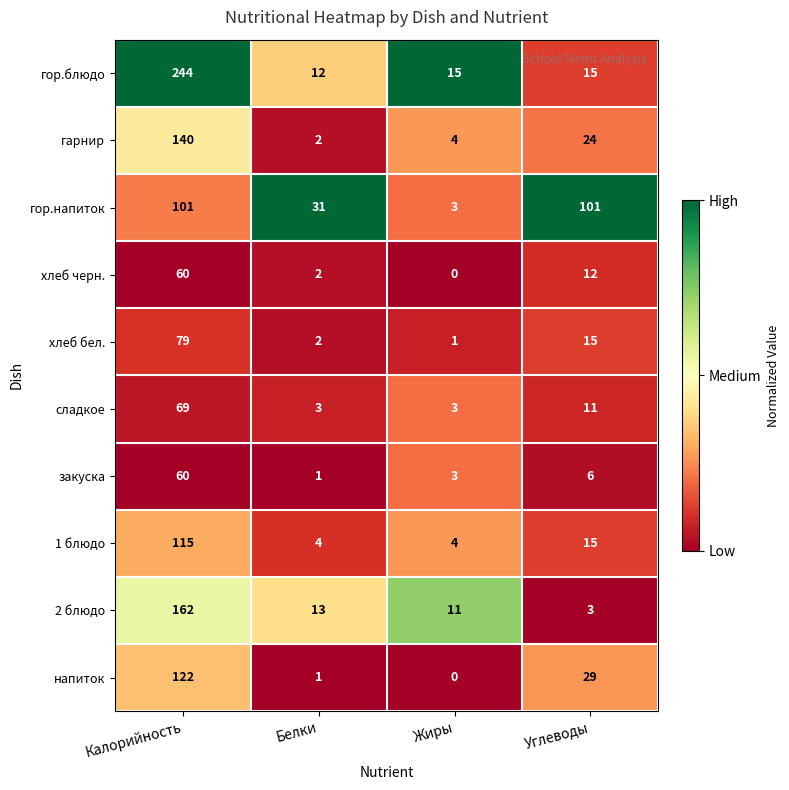

What is the spread (max minus min) of values at Белки?

30